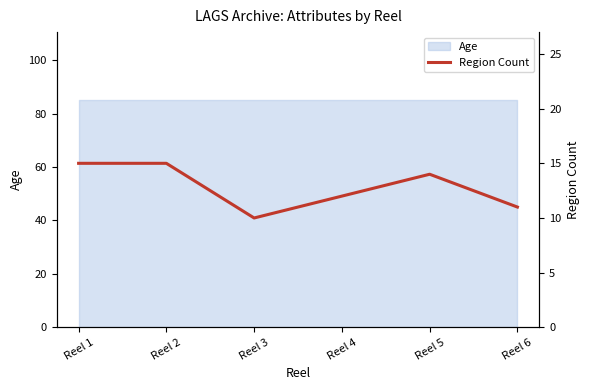

Which label corresponds to the largest value in the chart?

Reel 1